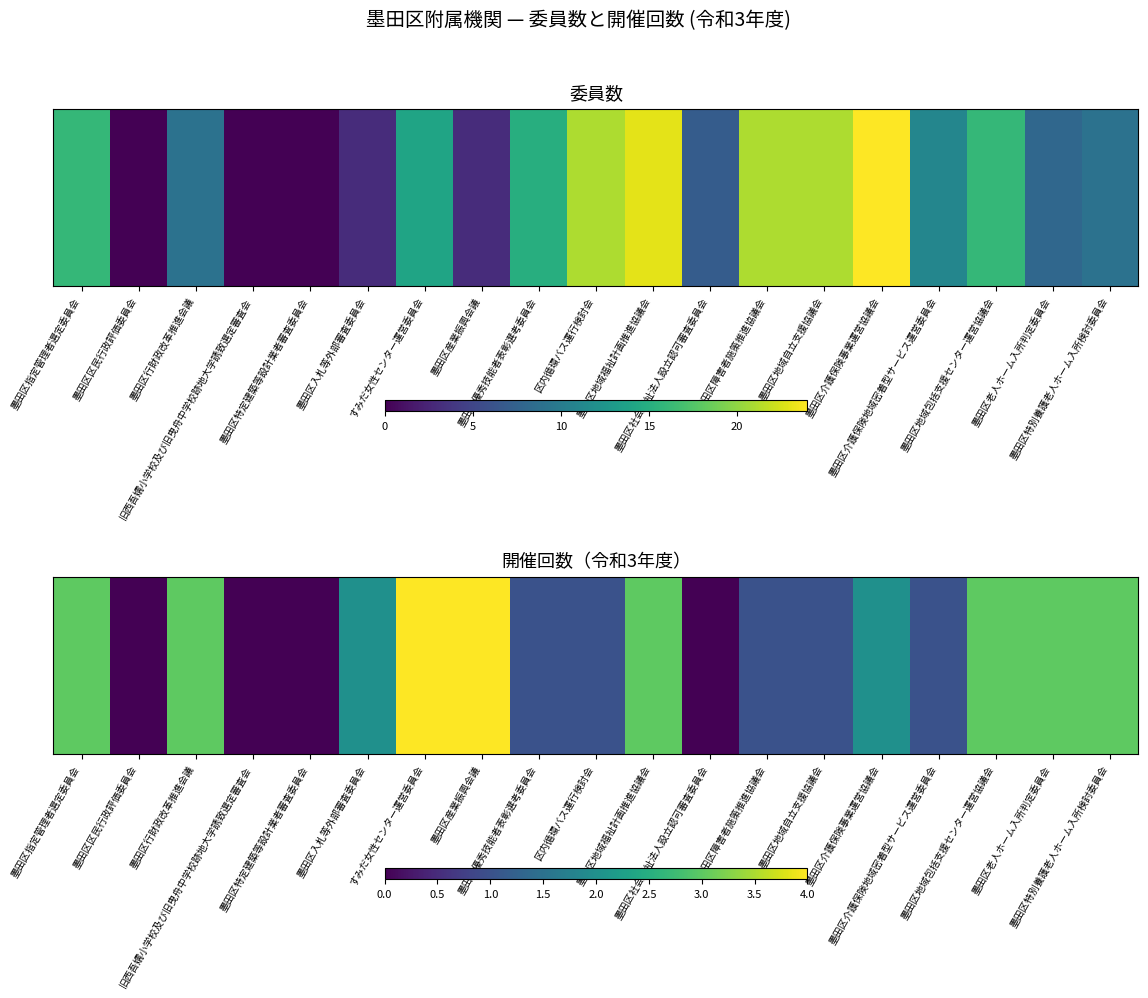

List the labels in order of value, largest first.

すみだ女性センター運営委員会, 墨田区産業振興会議, 墨田区指定管理者選定委員会, 墨田区行財政改革推進会議, 墨田区地域福祉計画推進協議会, 墨田区地域包括支援センター運営協議会, 墨田区老人ホーム入所判定委員会, 墨田区特別養護老人ホーム入所検討委員会, 墨田区入札等外部審査委員会, 墨田区介護保険事業運営協議会, 墨田区優秀技能者表彰選考委員会, 区内循環バス運行検討会, 墨田区障害者施策推進協議会, 墨田区地域自立支援協議会, 墨田区介護保険地域密着型サービス運営委員会, 墨田区区民行政評価委員会, 旧西吾嬬小学校及び旧曳舟中学校跡地大学誘致選定審査会, 墨田区特定建築等設計業者審査委員会, 墨田区社会福祉法人設立認可審査委員会